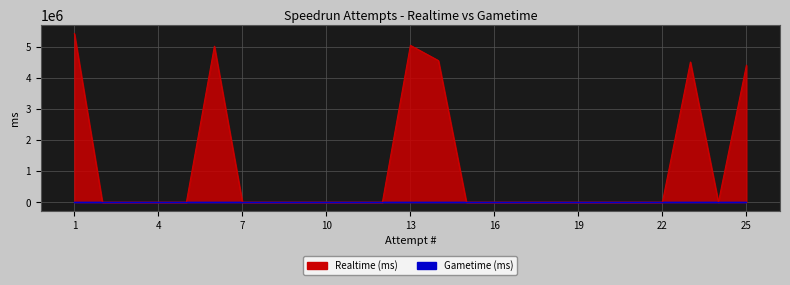

What are all the series names shown in the legend?

Realtime (ms), Gametime (ms)